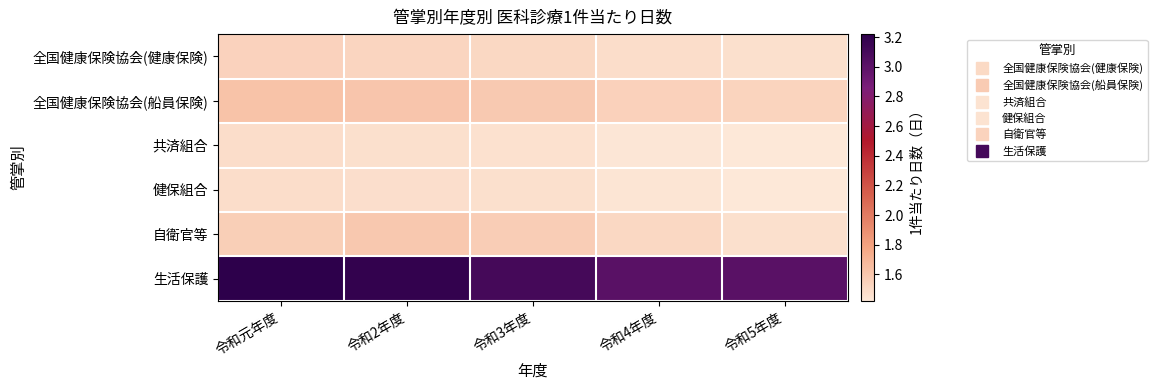

What is the spread (max minus min) of values at 令和2年度?

1.7